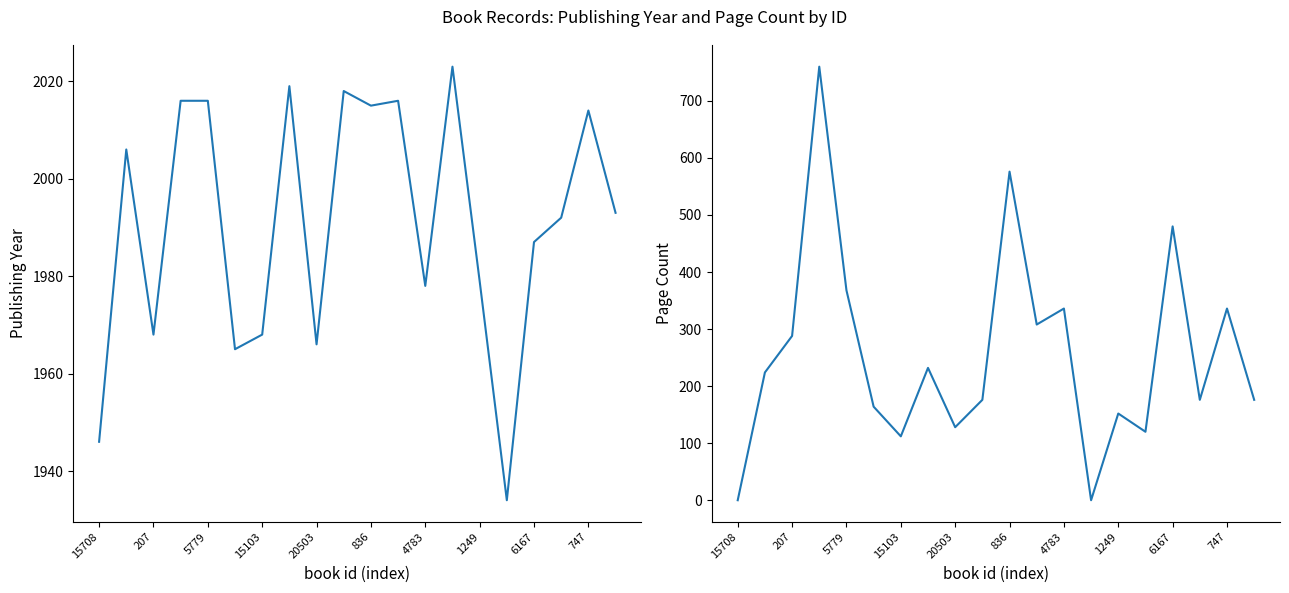

What is the sum of all pageCount values?

5112